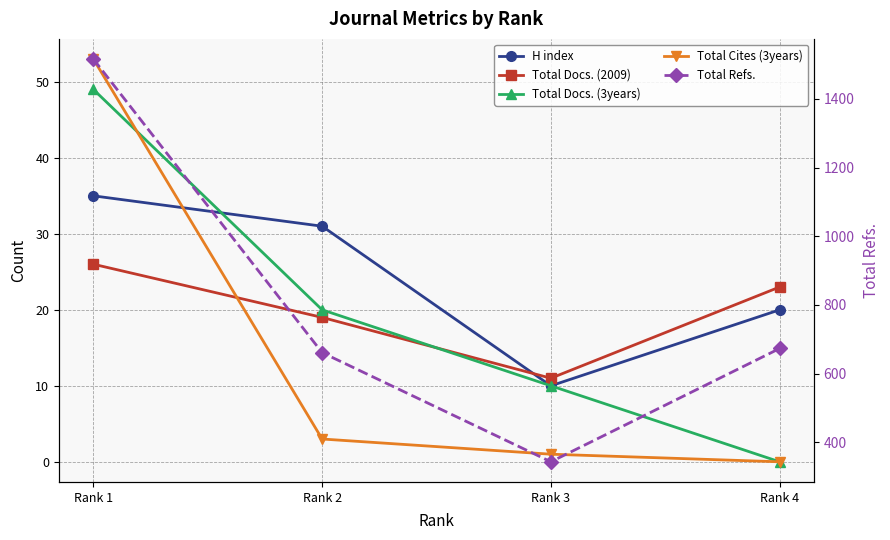

What is the maximum value for Total Refs.?

1516